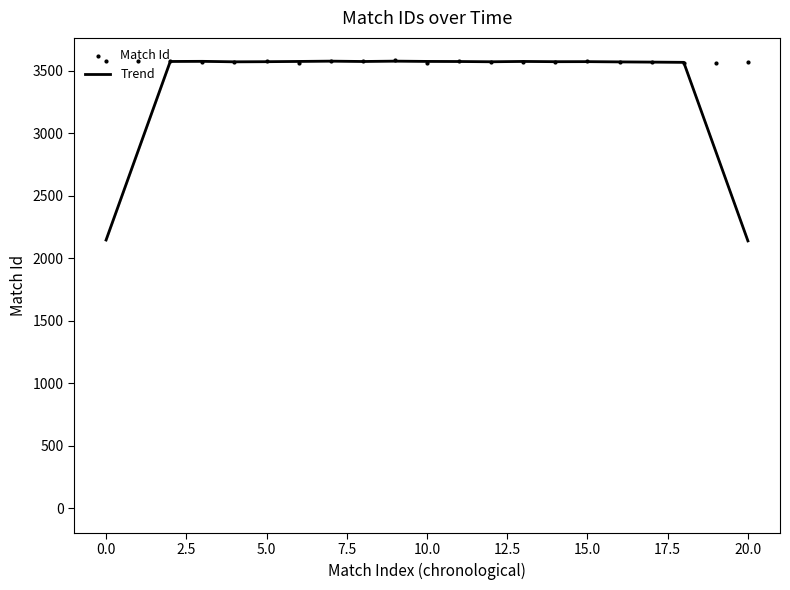

Is it true that Trend equals 2976.6 at 0.0?

False